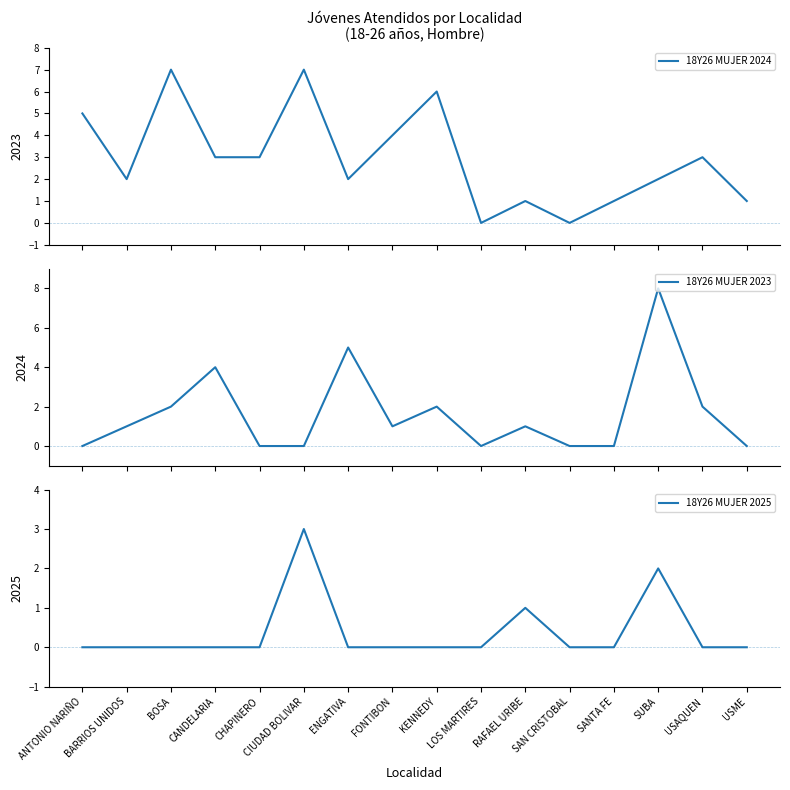

The value of 18Y26 MUJER 2025 at USAQUEN is 2. True or false?

False